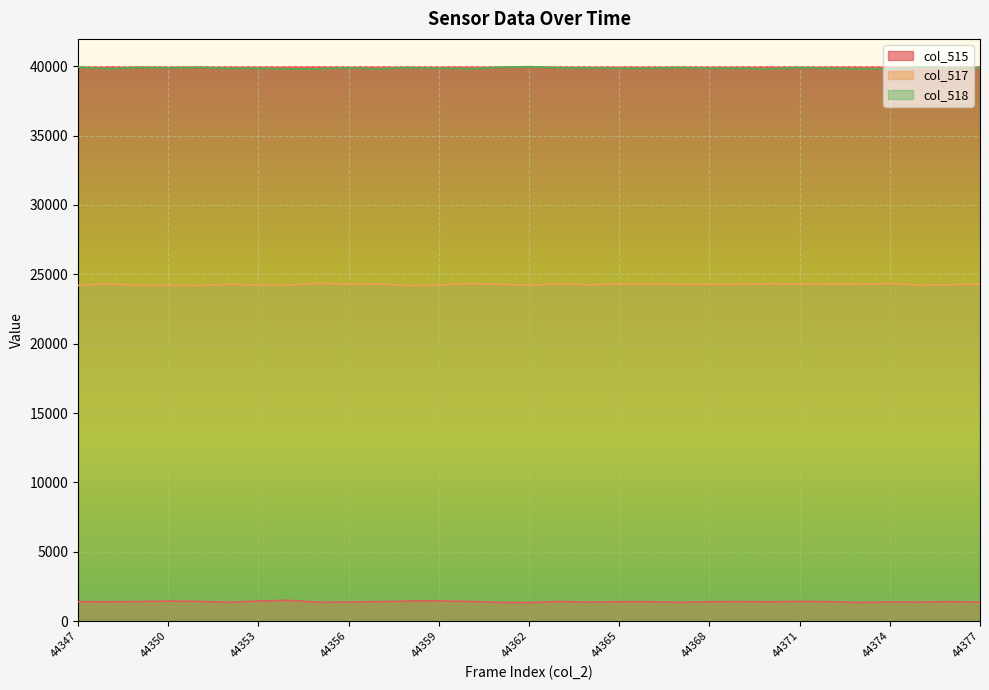

List the series in order of their peak value, lowest first.

col_515, col_517, col_518